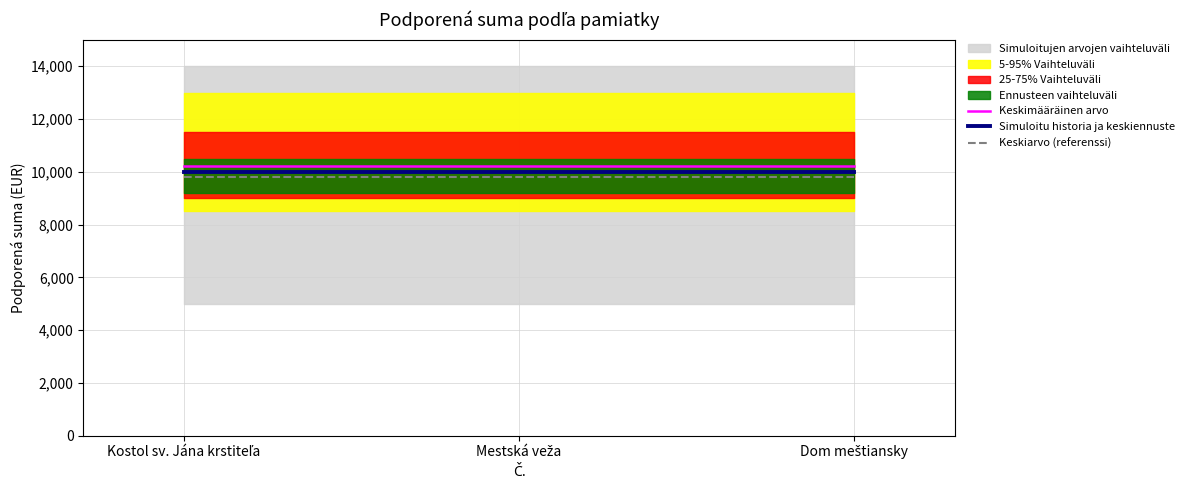

List the labels in order of Keskiarvo (referenssi) value, smallest first.

Kostol sv. Jána krstiteľa, Mestská veža, Dom meštiansky